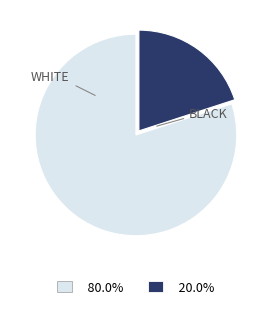

Is there a majority slice in this chart?

Yes